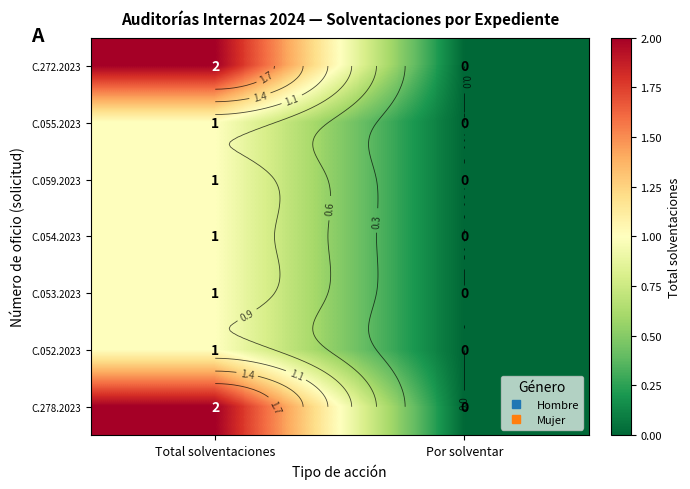

Is it true that C.053.2023 equals 1 at Total solventaciones?

True